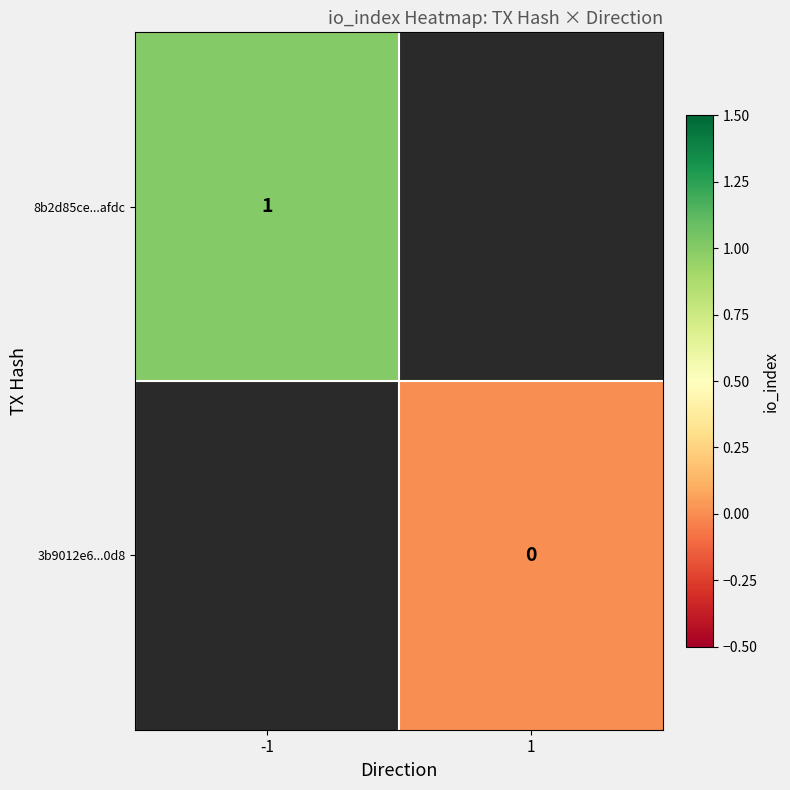

Is the value of 3b9012e6...0d8 at 1 greater than the value of 8b2d85ce...afdc at -1?

No